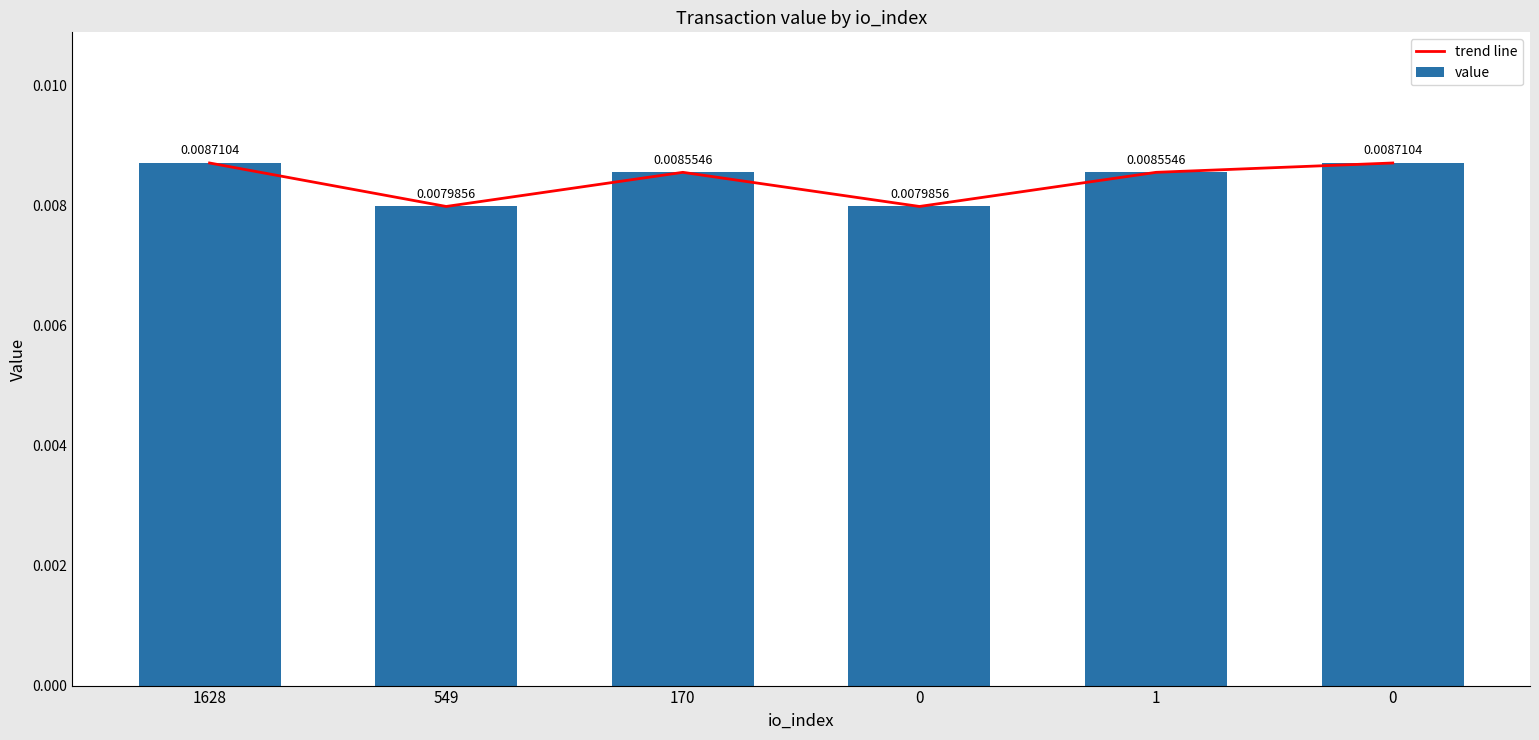

True or false: trend line has a value of 0.0 at 1628.

True